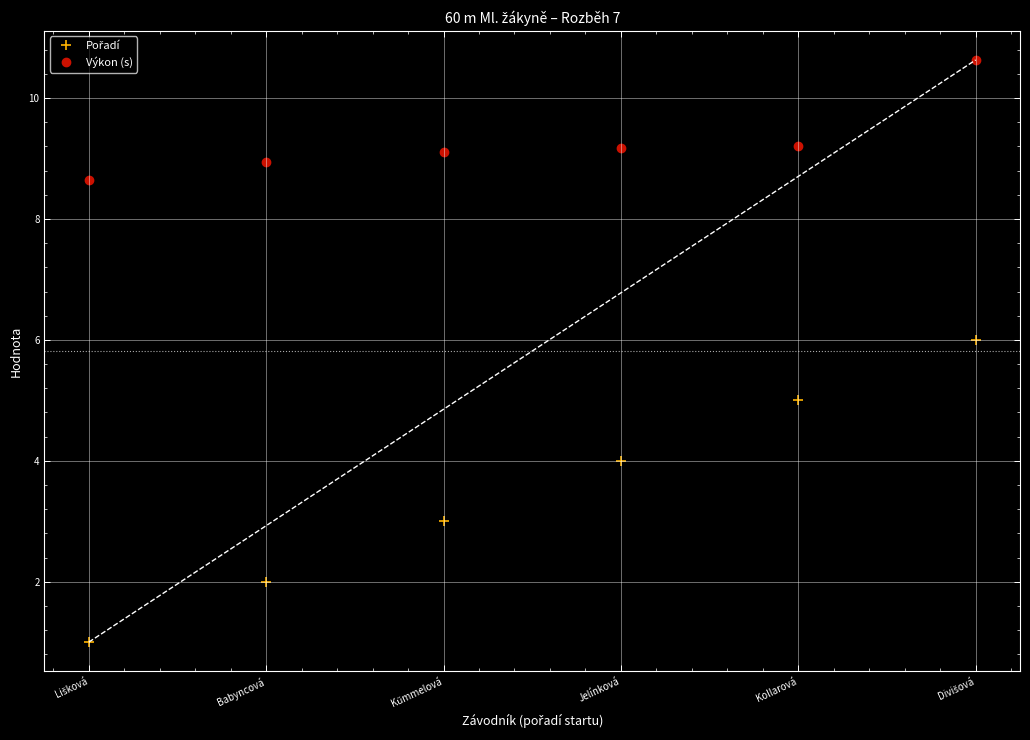

What is the minimum value shown in the chart?

1.0